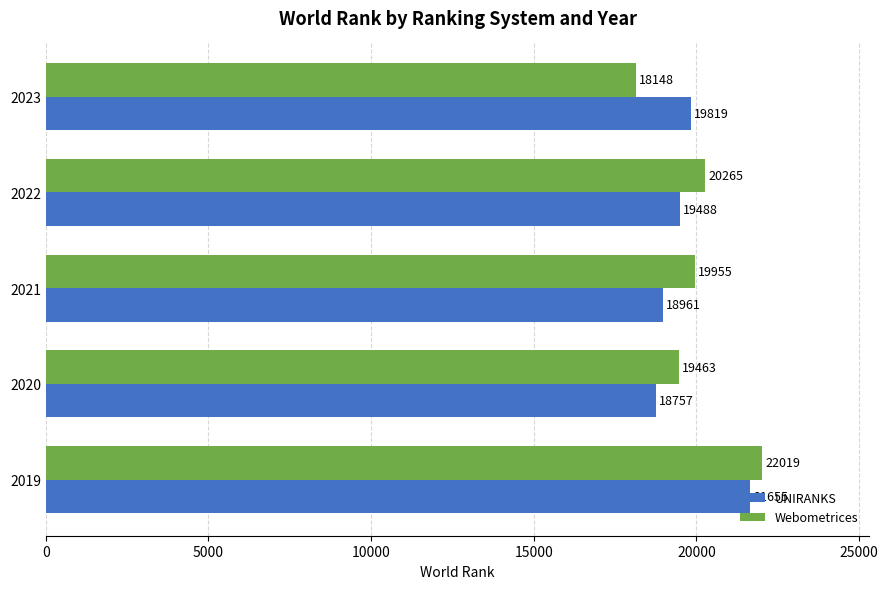

What value does the UNIRANKS series have at 2022?

19488